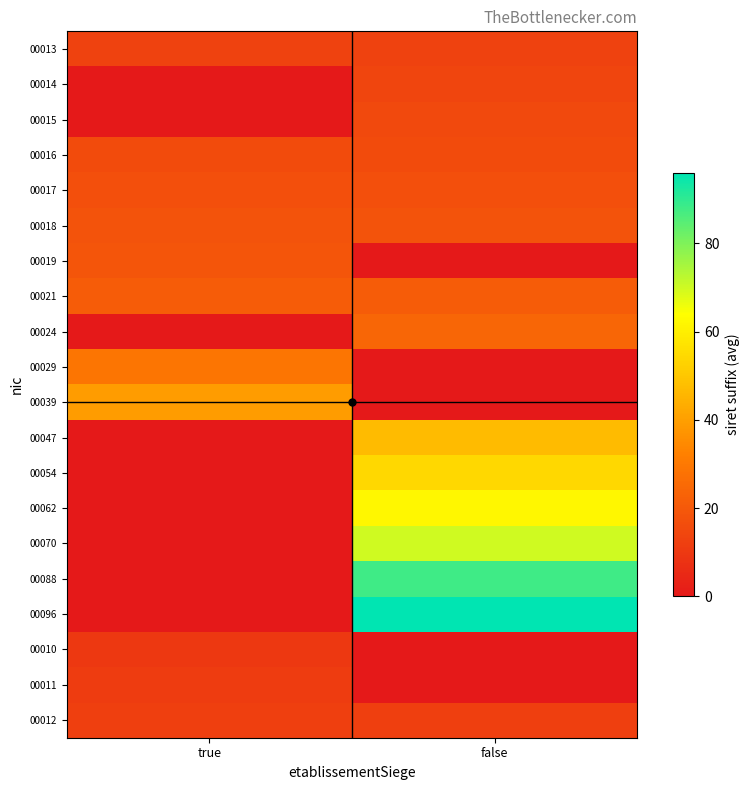

Which label corresponds to the smallest value in the chart?

true